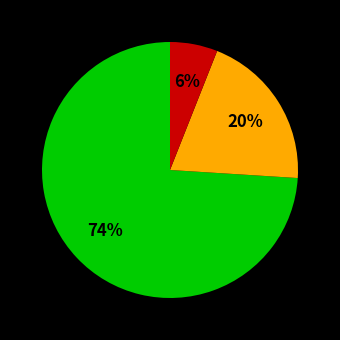

Is there any slice that represents more than half of the pie?

Yes